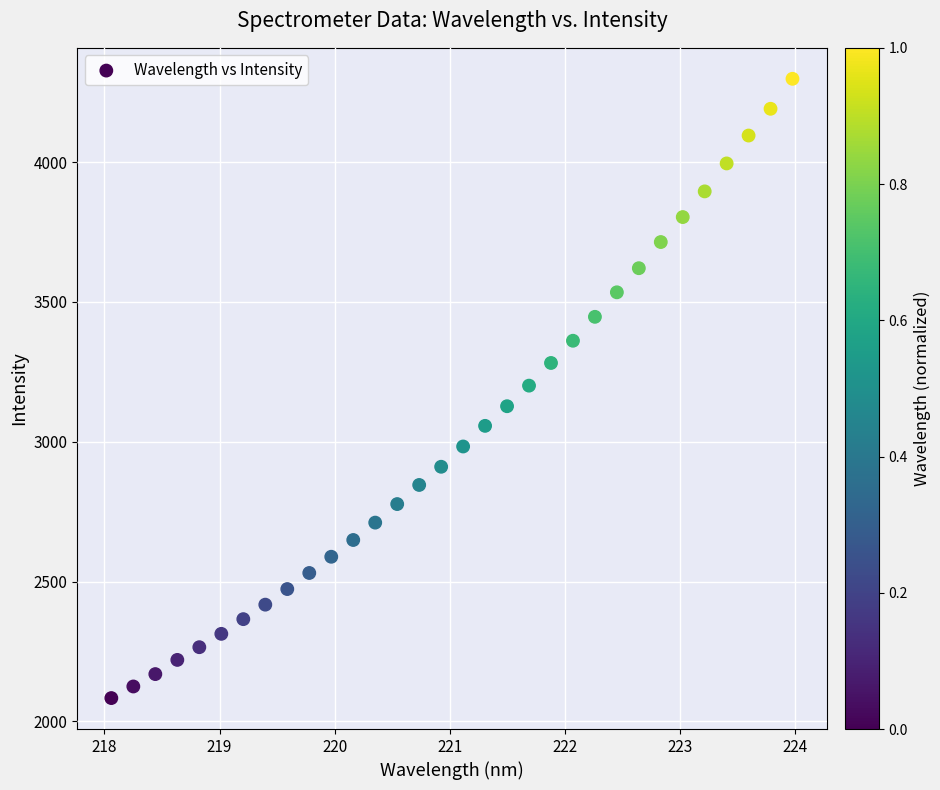

What is the range of Y values (max minus min)?

2214.4